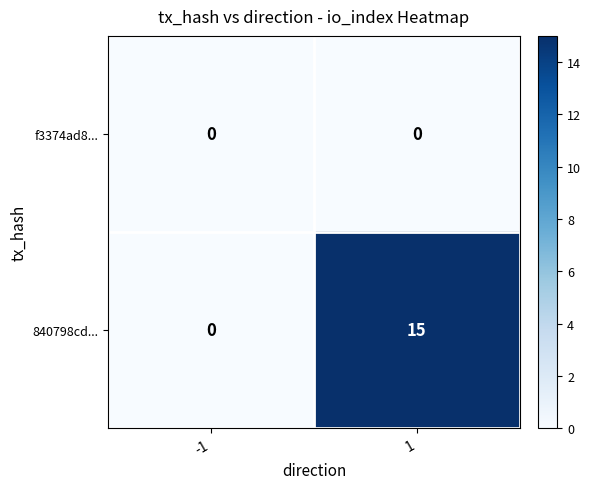

What is the maximum value shown in the chart?

15